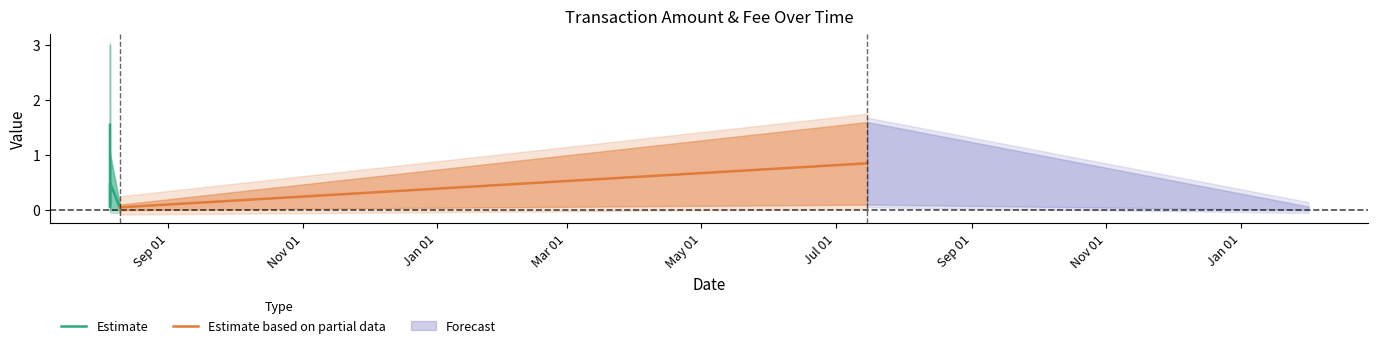

At how many categories does at least one series exceed 0?

7